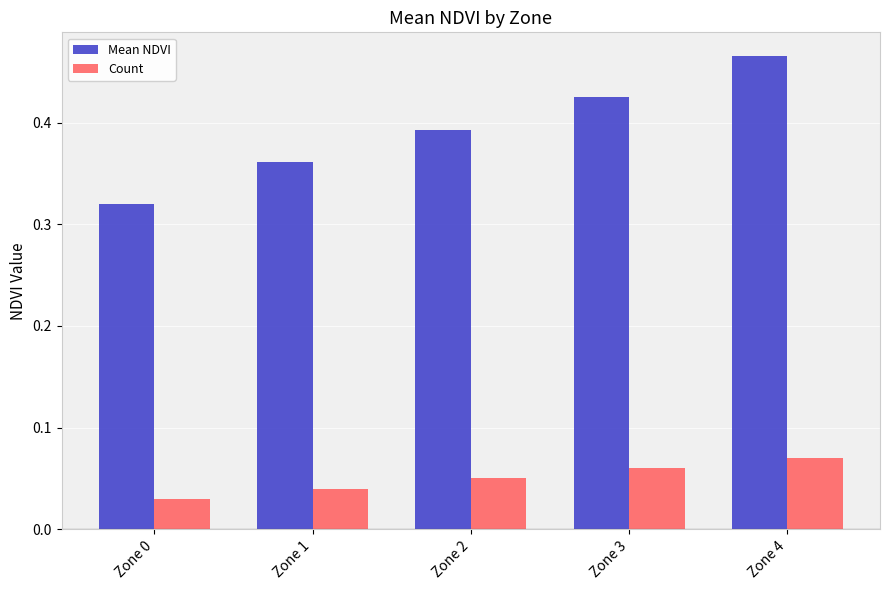

Are the bars grouped side by side (vs. stacked)?

Yes